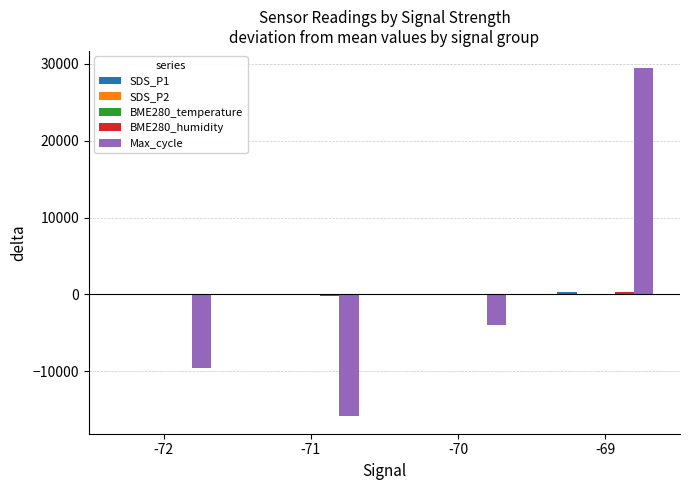

How many distinct data groups are displayed?

5